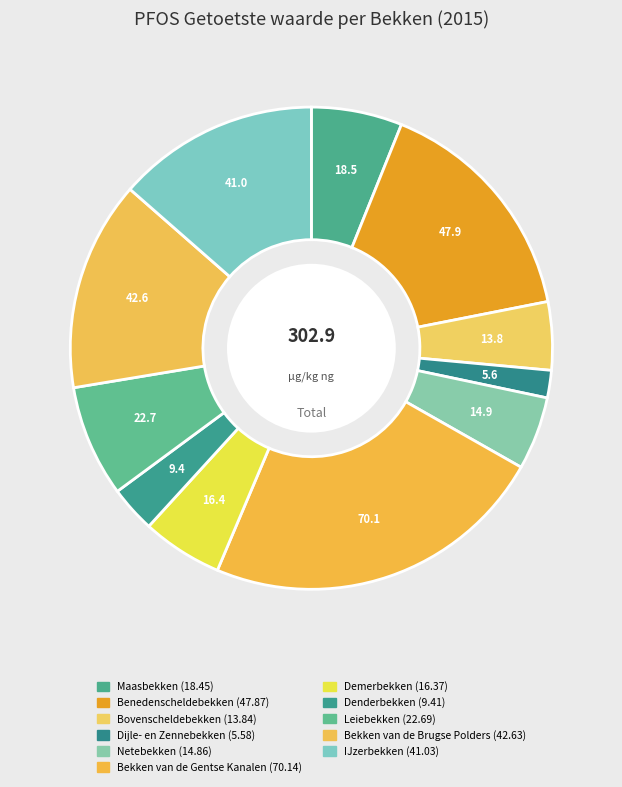

Which category has the smallest portion of the pie?

Dijle- en Zennebekken